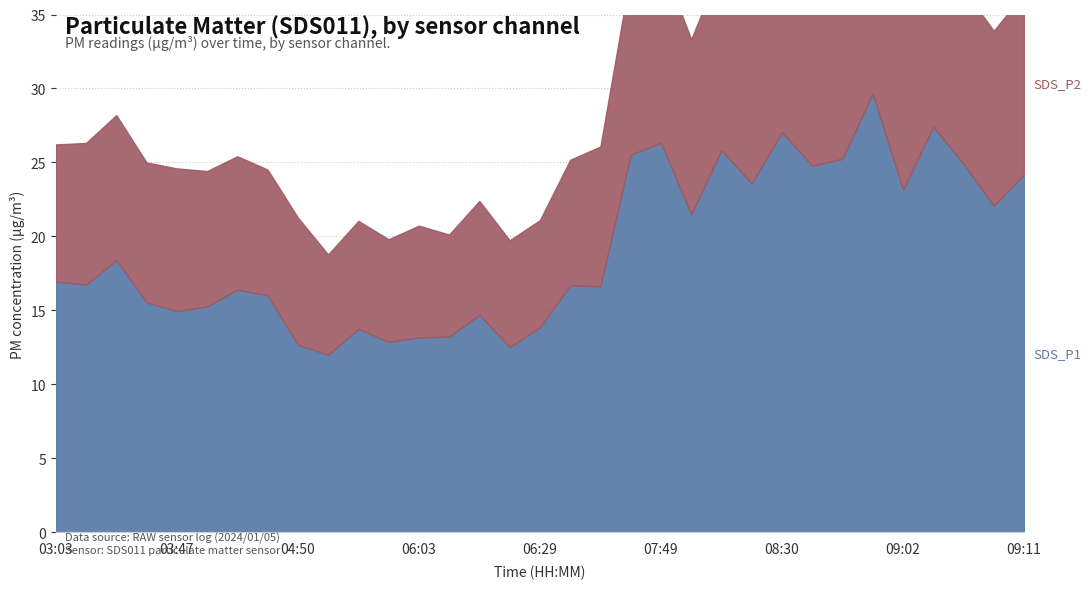

True or false: SDS_P2 has a value of 23.2 at 08:33.

False